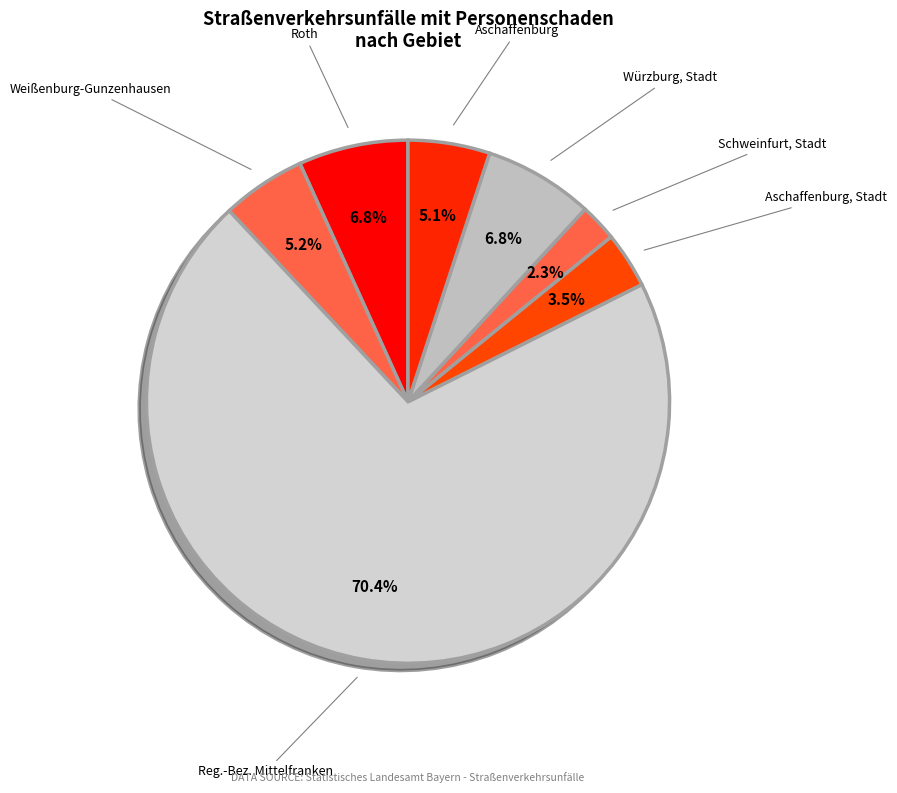

What is the majority slice?

Reg.-Bez. Mittelfranken